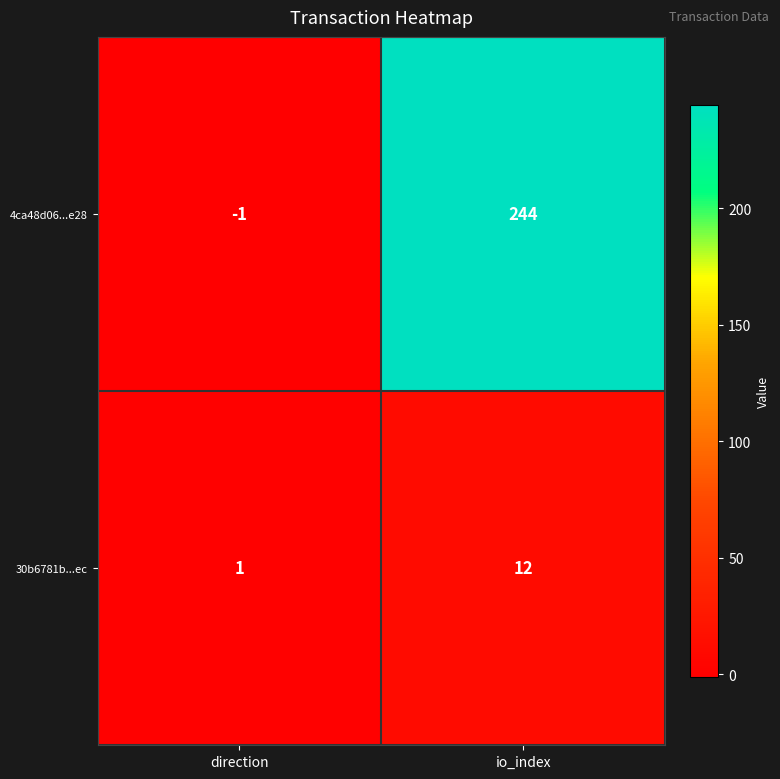

Which series has the largest total across all categories?

4ca48d06...e28